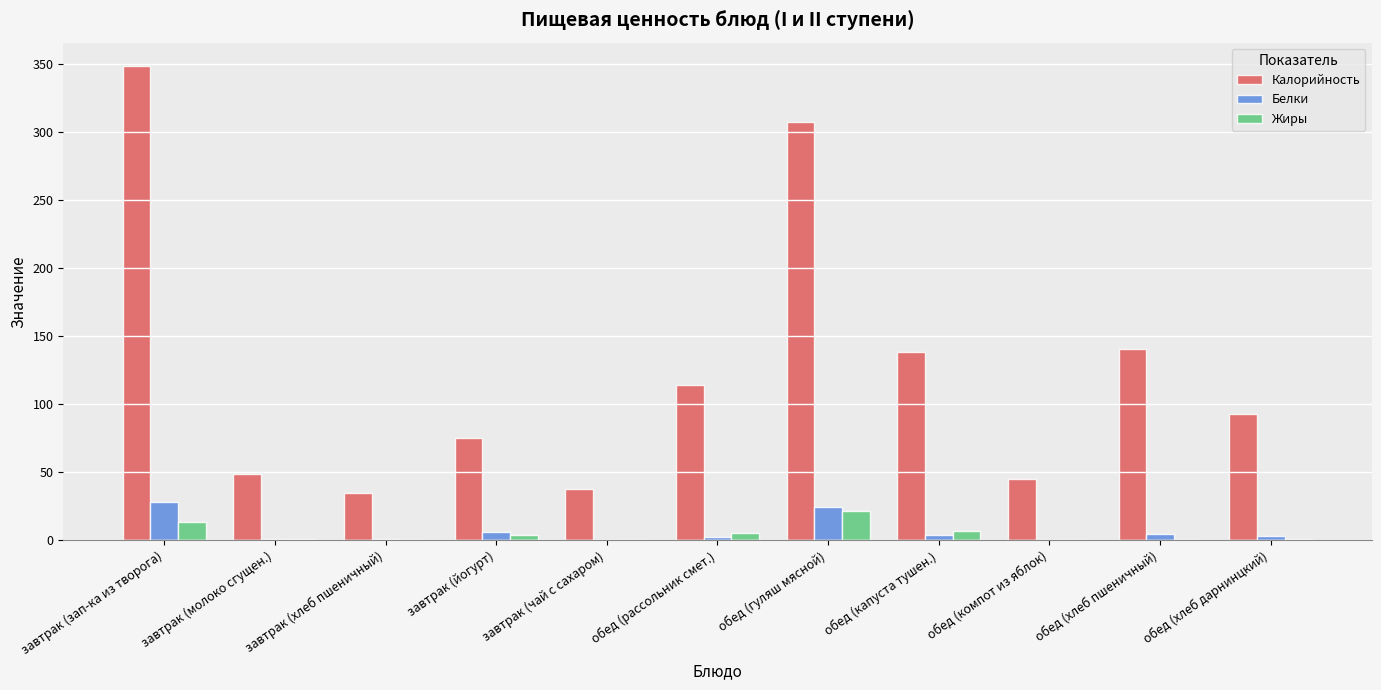

Which series has the largest range (max minus min)?

Калорийность